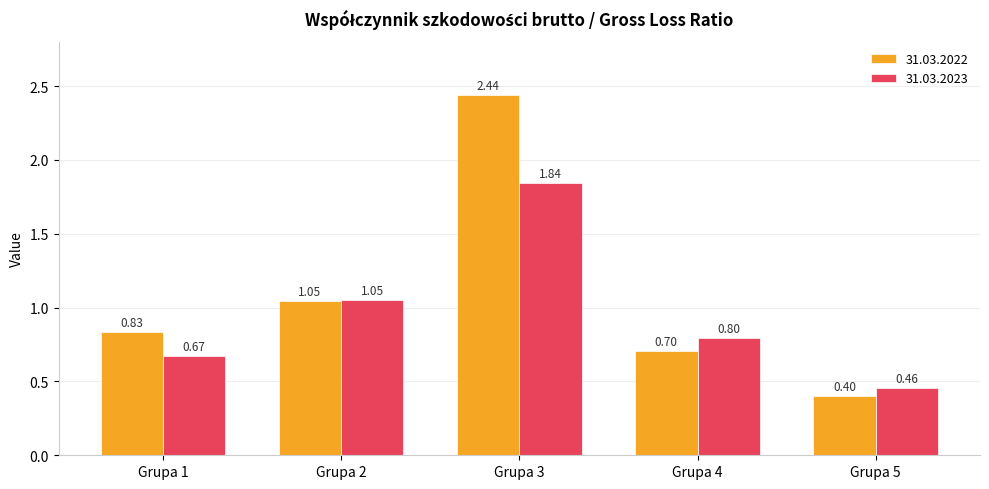

What is the minimum value shown in the chart?

0.4